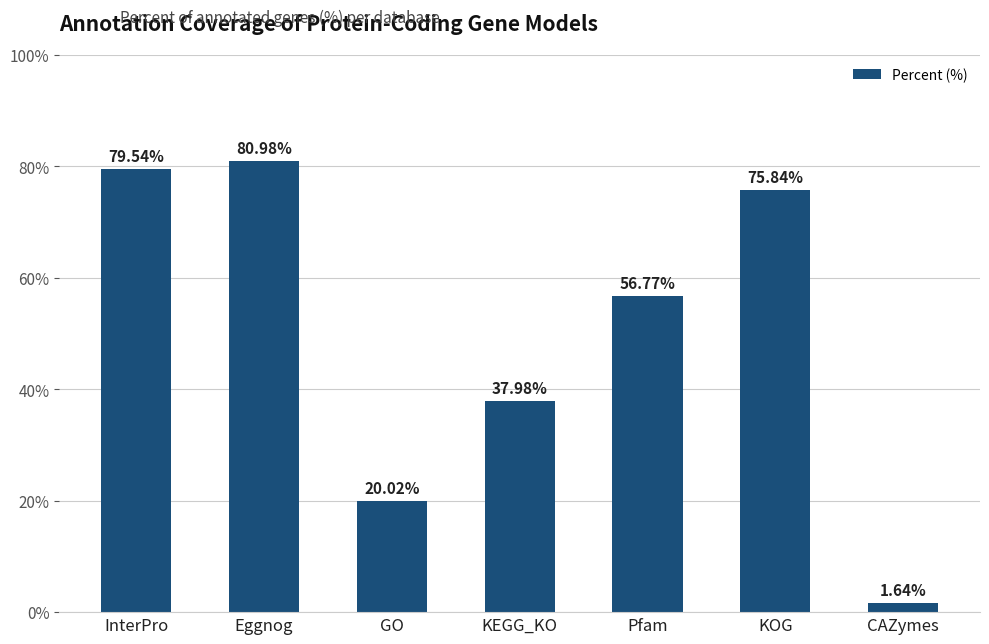

How many data points does each series have?

7